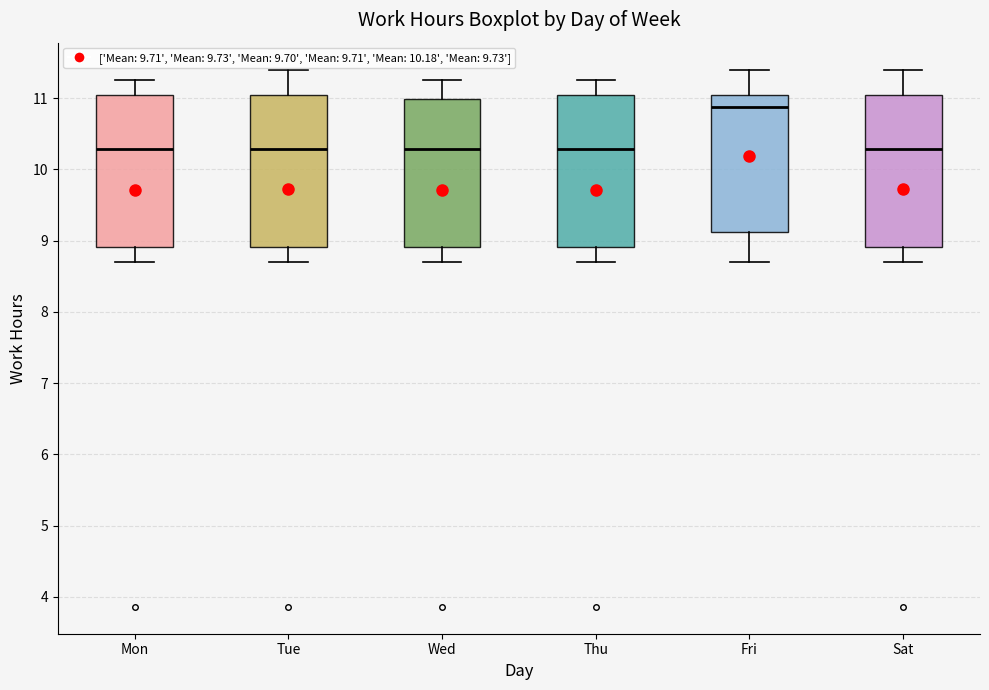

Where is the lower edge of the box for Tue on the y-axis? The values are not printed on the chart, so give them approximately, as read against the axis.

8.9